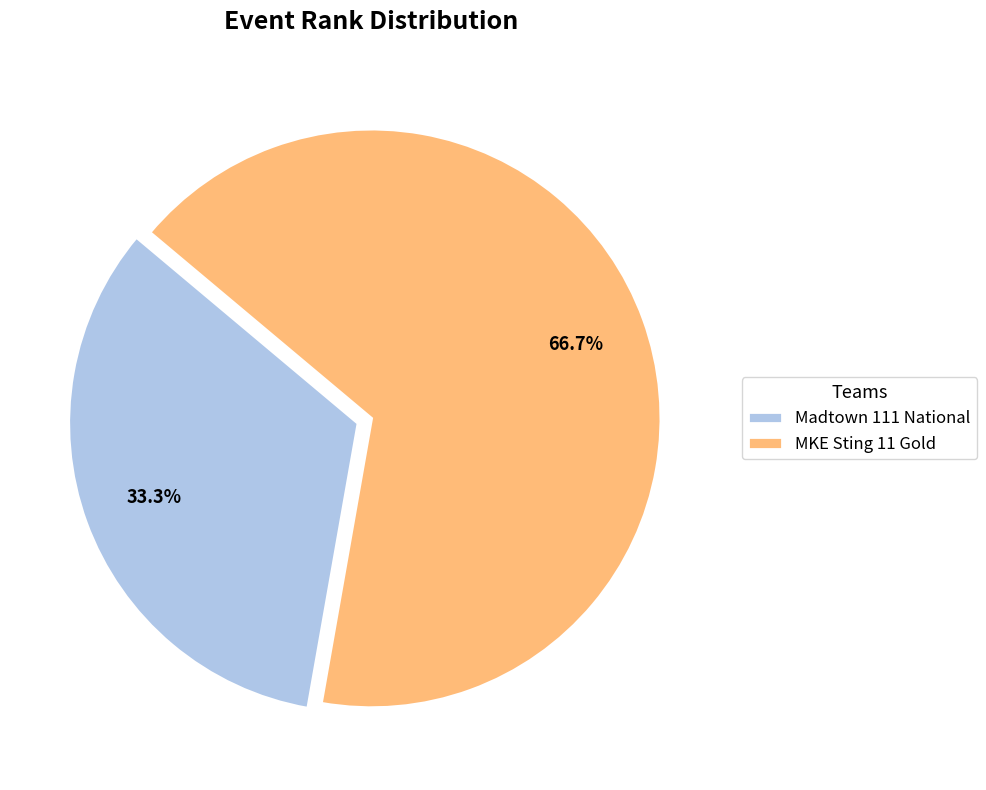

True or false: MKE Sting 11 Gold accounts for 67% of the total.

True